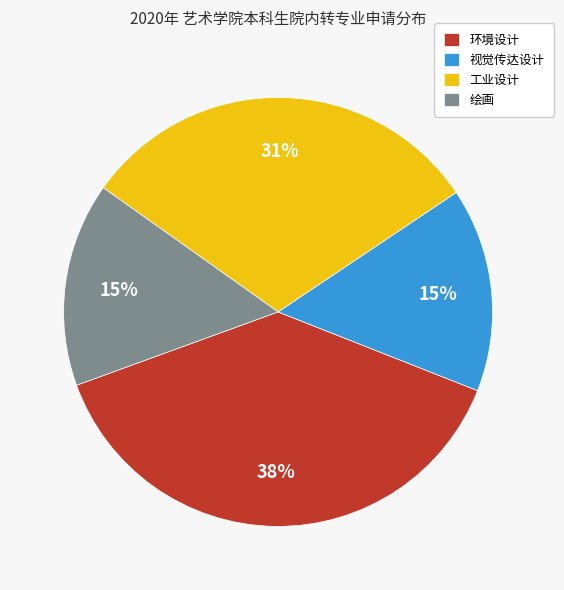

To the nearest percent, what is the average slice percentage?

25%